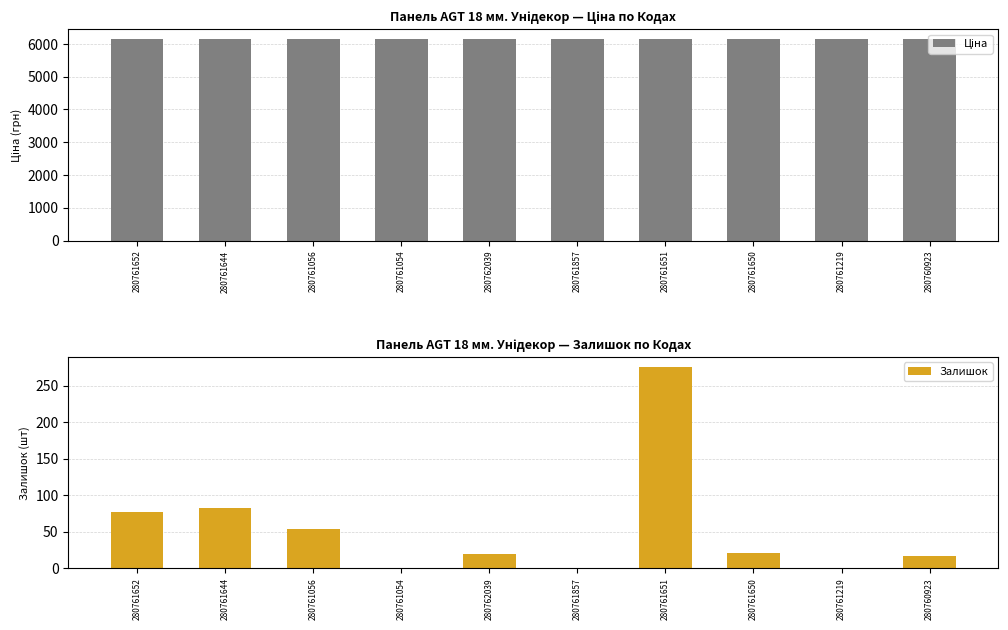

Is it true that Ціна equals 4058.6 at 280761652?

False